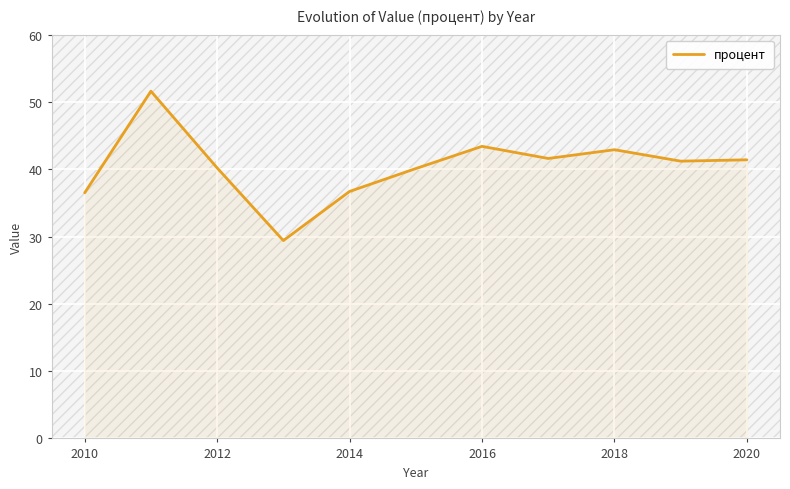

True or false: there are more than 1 points higher than both neighbors.

True